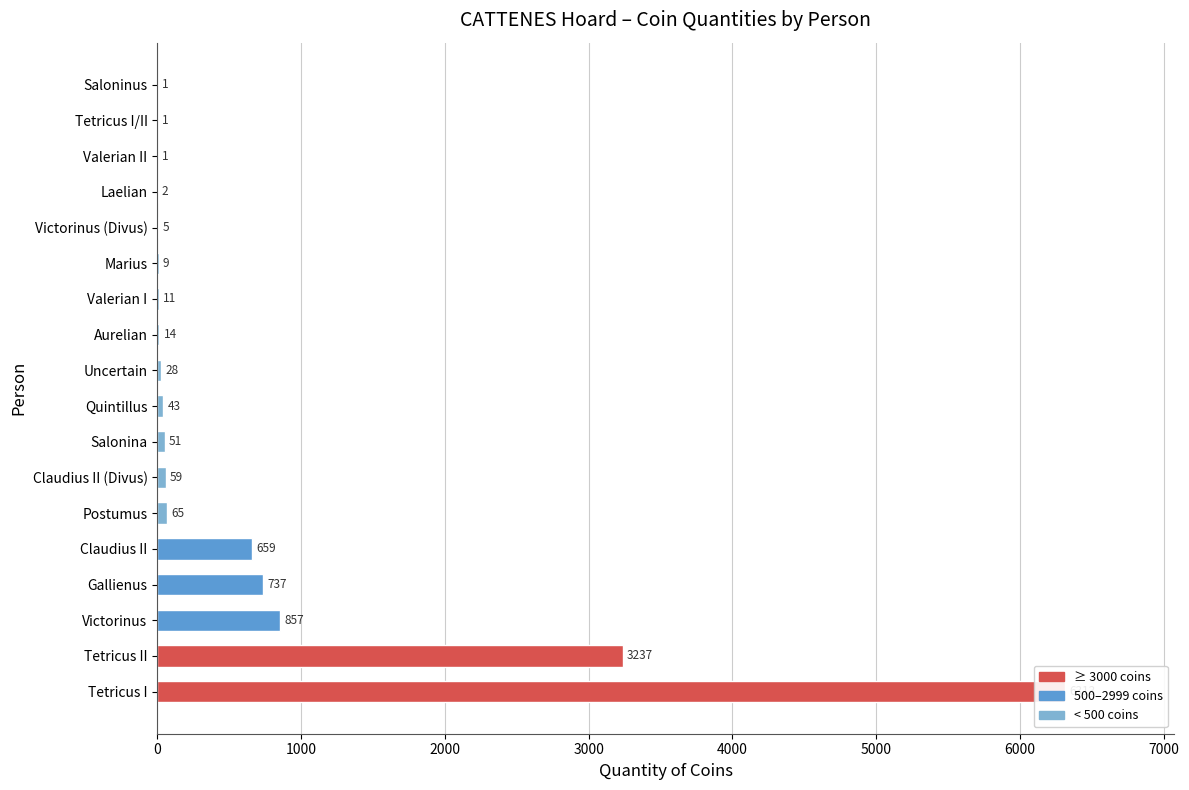

Reading right to left, list all the values displayed in this chart.

1	1	1	2	5	9	11	14	28	43	51	59	65	659	737	857	3237	6313